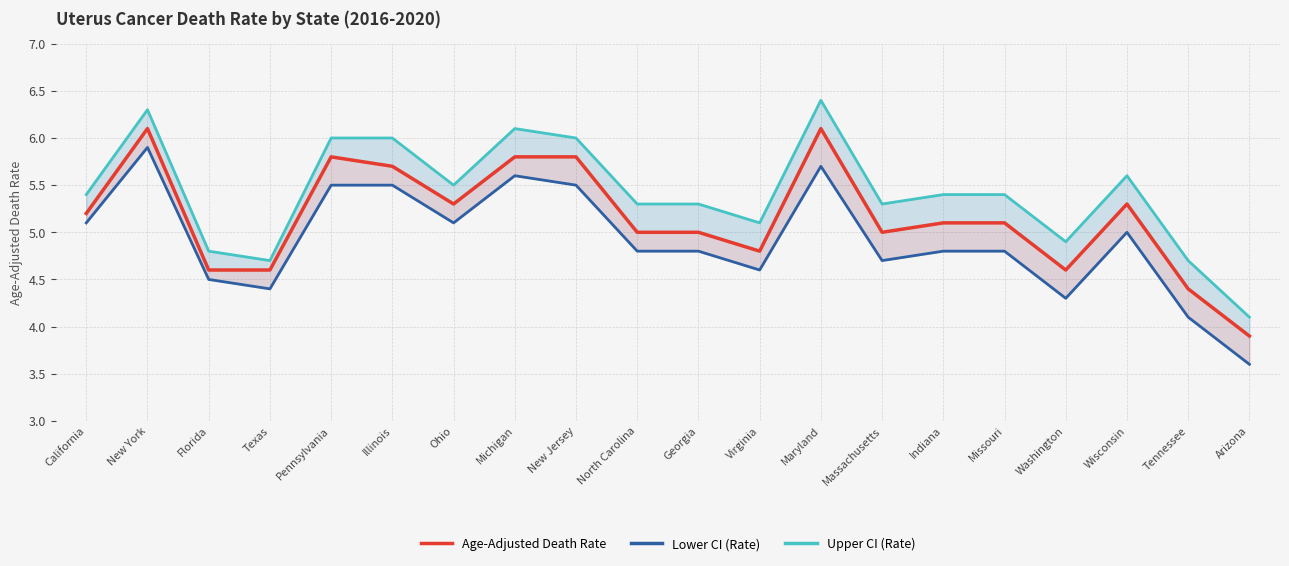

How many interior local valleys does the Age-Adjusted Death Rate series have?

4